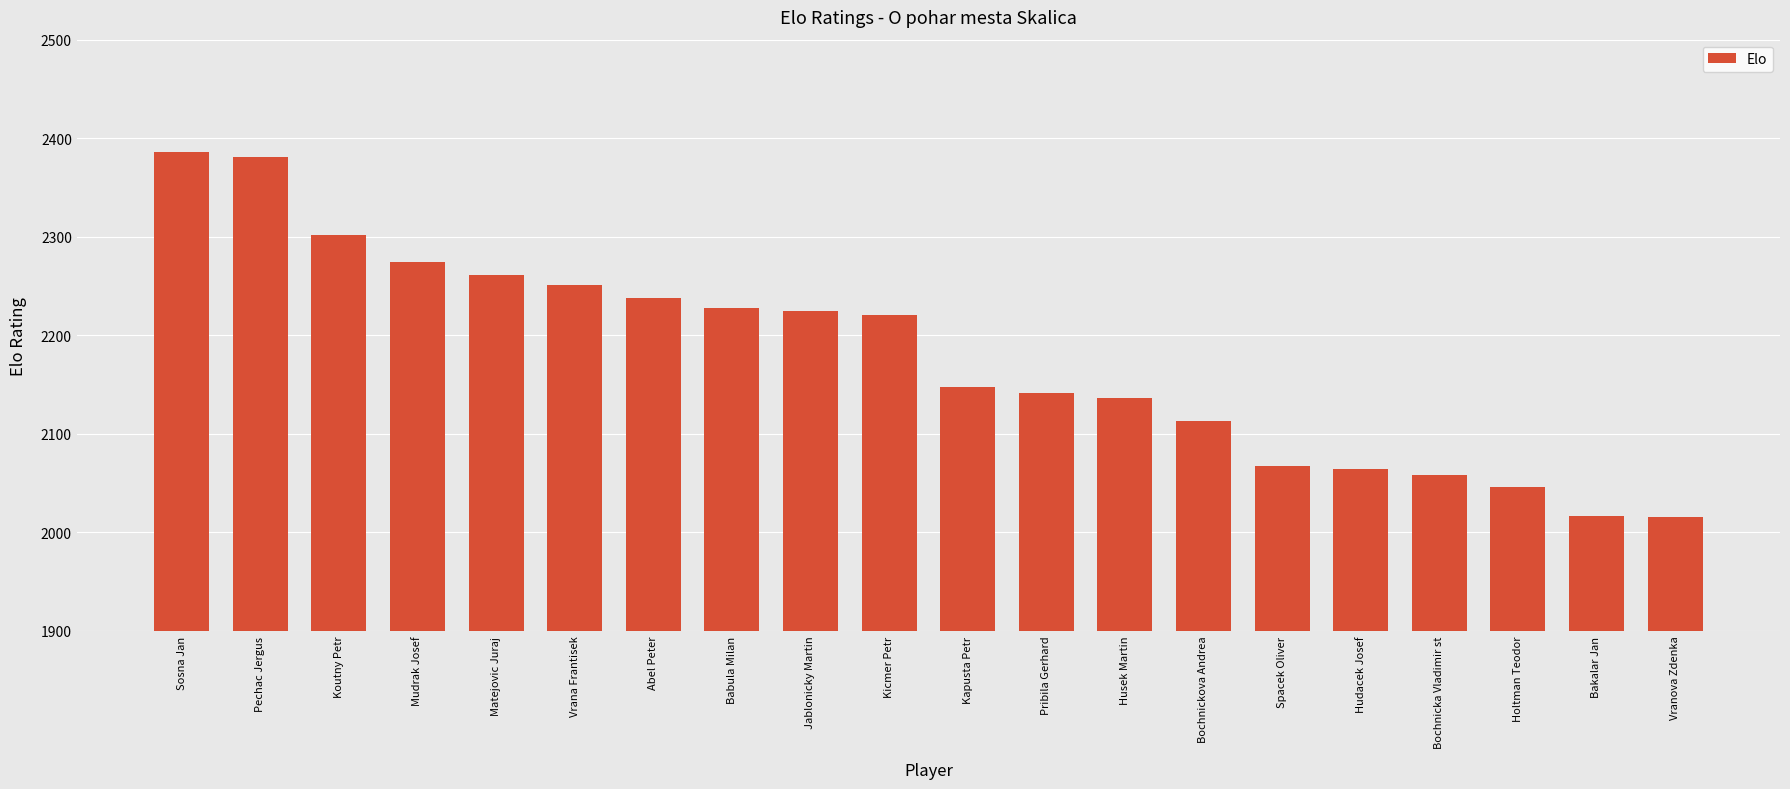

What is the label of the 4th bar from the left?

Mudrak Josef